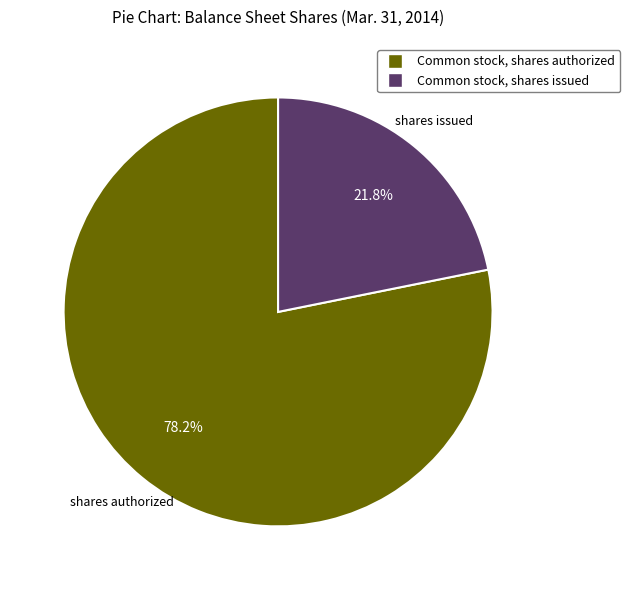

What is the ratio of the value at Common stock, shares issued to the value at Common stock, shares authorized?

0.3